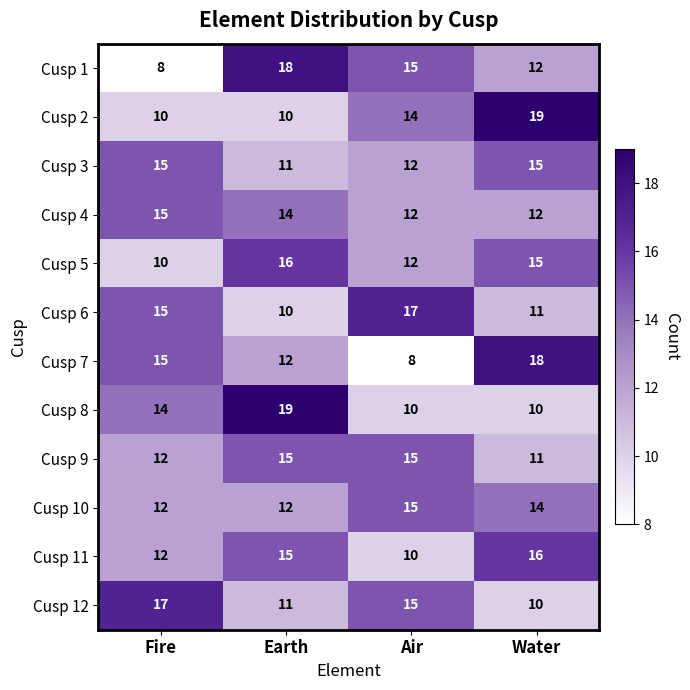

What is the minimum value for Cusp 8?

10